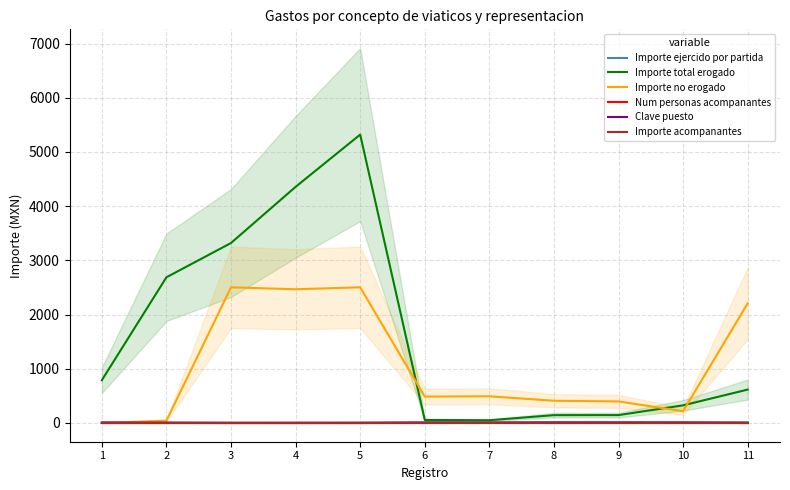

Reading right to left, transcribe all the data shown in this chart.

Importe ejercido por partida: 11.0	10.0	9.0	8.0	7.0	6.0	5.0	4.0	3.0	2.0	1.0
Importe total erogado: 616.0	325.5	145.4	144.4	50.5	55.7	5320.0	4356.0	3320.0	2687.5	789.1
Importe no erogado: 2206.8	217.3	397.4	409.9	492.3	487.1	2502.8	2466.8	2502.8	42.6	0.0
Num personas acompanantes: 0.0	4.0	4.0	4.0	4.0	4.0	0.0	0.0	0.0	1.0	1.0
Clave puesto: 2.1	7.1	8.1	9.1	5.1	7.1	2.1	2.1	2.1	6.1	9.1
Importe acompanantes: 0.0	0.0	0.0	0.0	0.0	0.0	0.0	0.0	0.0	0.0	0.0